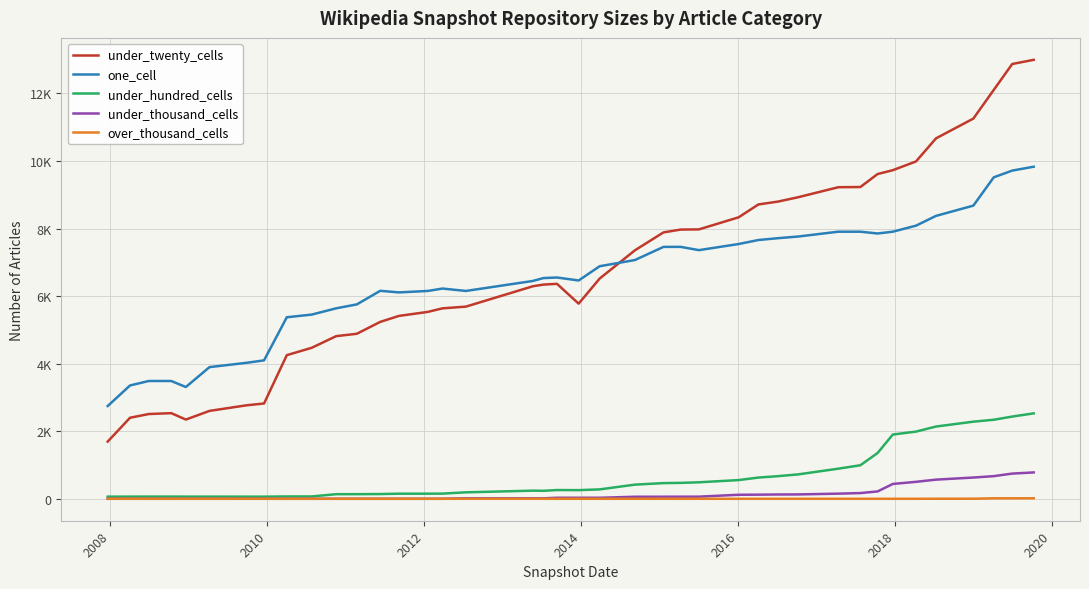

What are all the series names shown in the legend?

under_twenty_cells, one_cell, under_hundred_cells, under_thousand_cells, over_thousand_cells